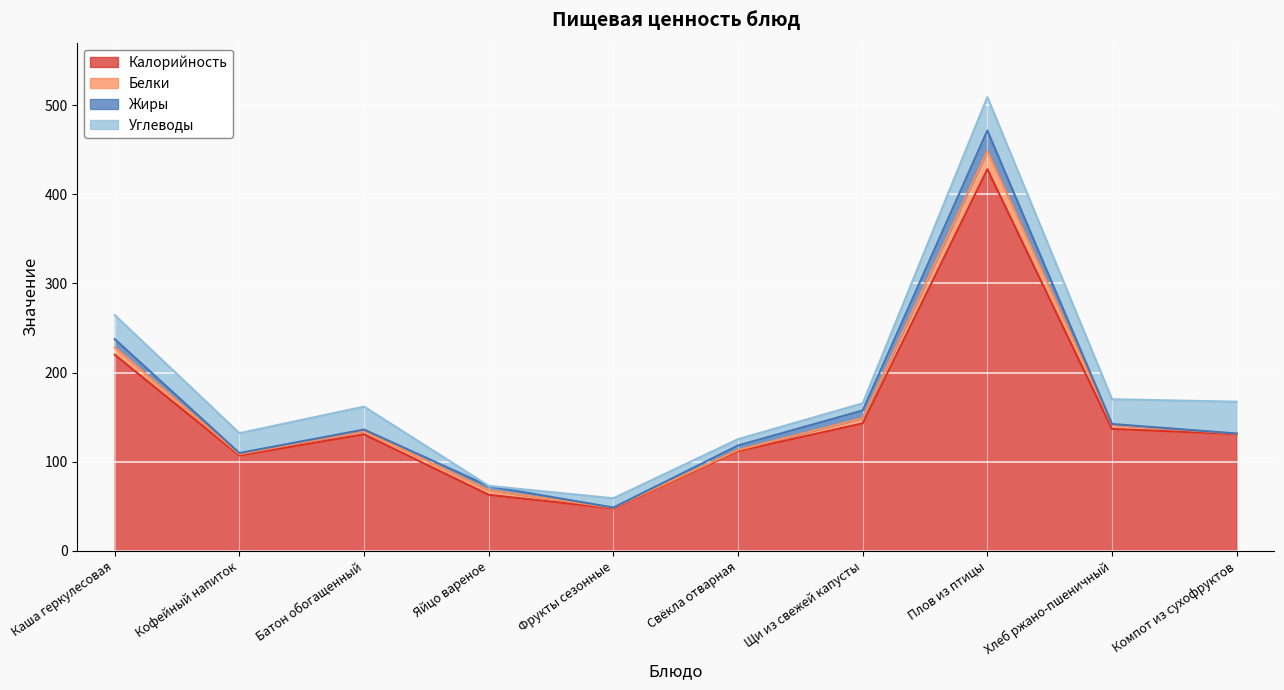

Reading left to right, list all the values displayed in this chart.

Калорийность: 220.0	107.0	130.8	63.0	47.7	112.0	143.1	428.0	136.9	131.0
Белки: 8.3	1.5	3.8	5.1	0.7	1.2	5.8	20.4	4.6	0.6
Жиры: 9.3	1.3	1.5	4.6	0.3	5.1	8.7	23.0	0.9	0.1
Углеводы: 26.9	22.3	25.7	0.3	10.4	7.1	8.0	37.5	27.7	35.7